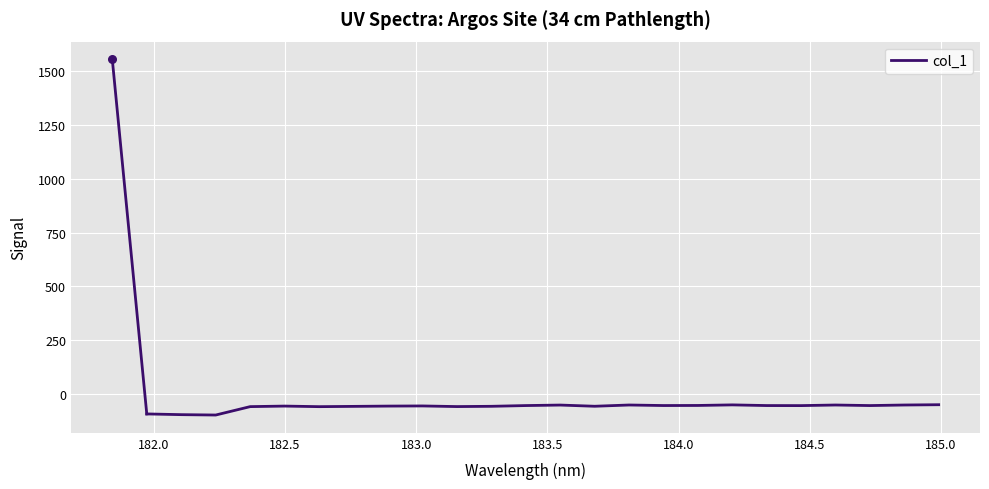

What is the minimum value for col_1?

-99.1